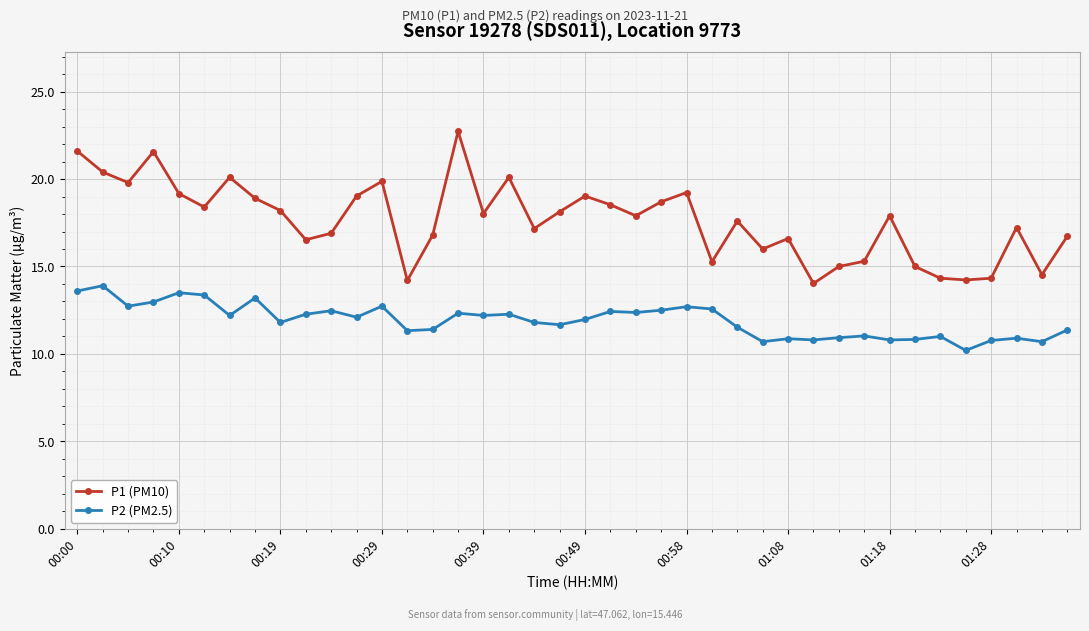

Which series has the largest range (max minus min)?

P1 (PM10)